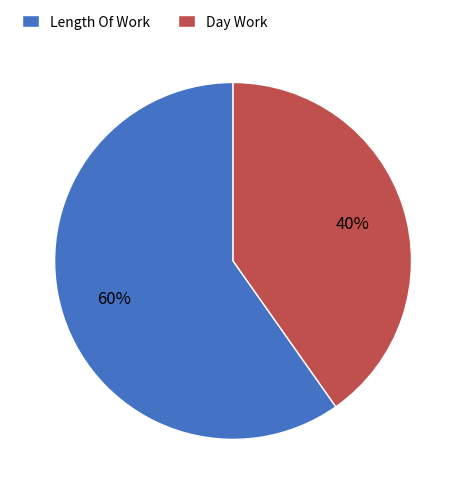

Which category accounts for the majority?

Length Of Work